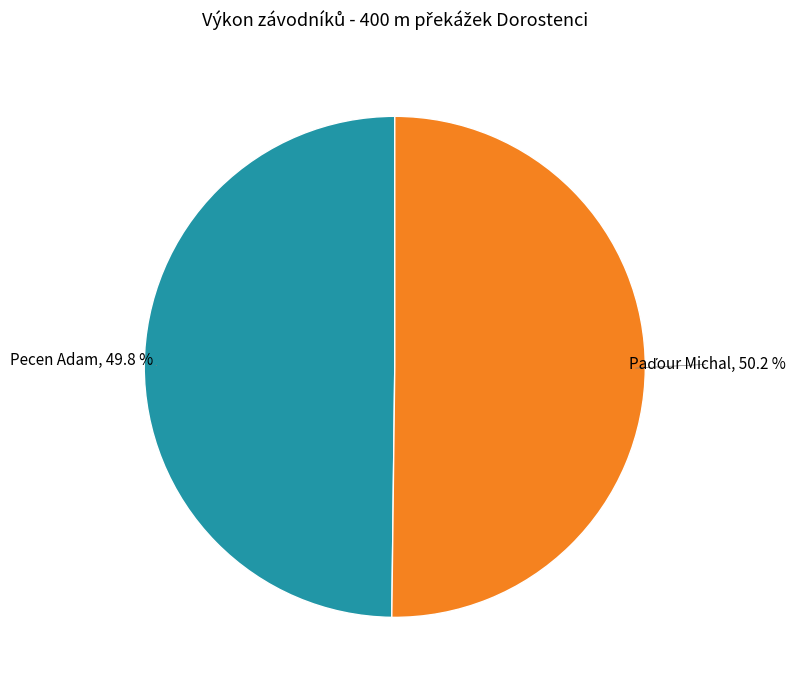

How much of the chart is everything except Pecen Adam?

50.2%